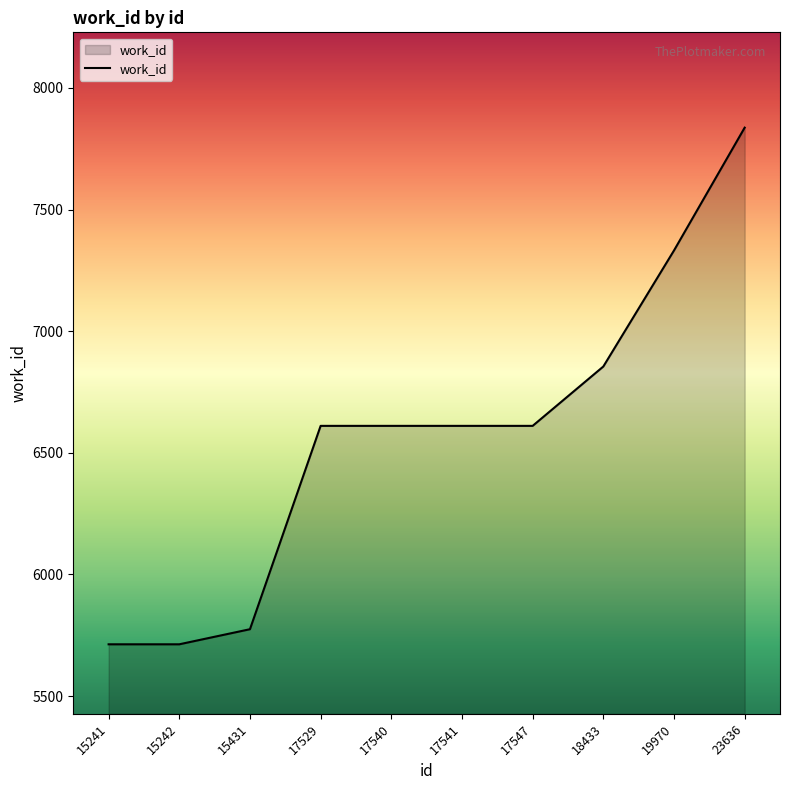

At which category does the chart reach its peak across all series?

23636